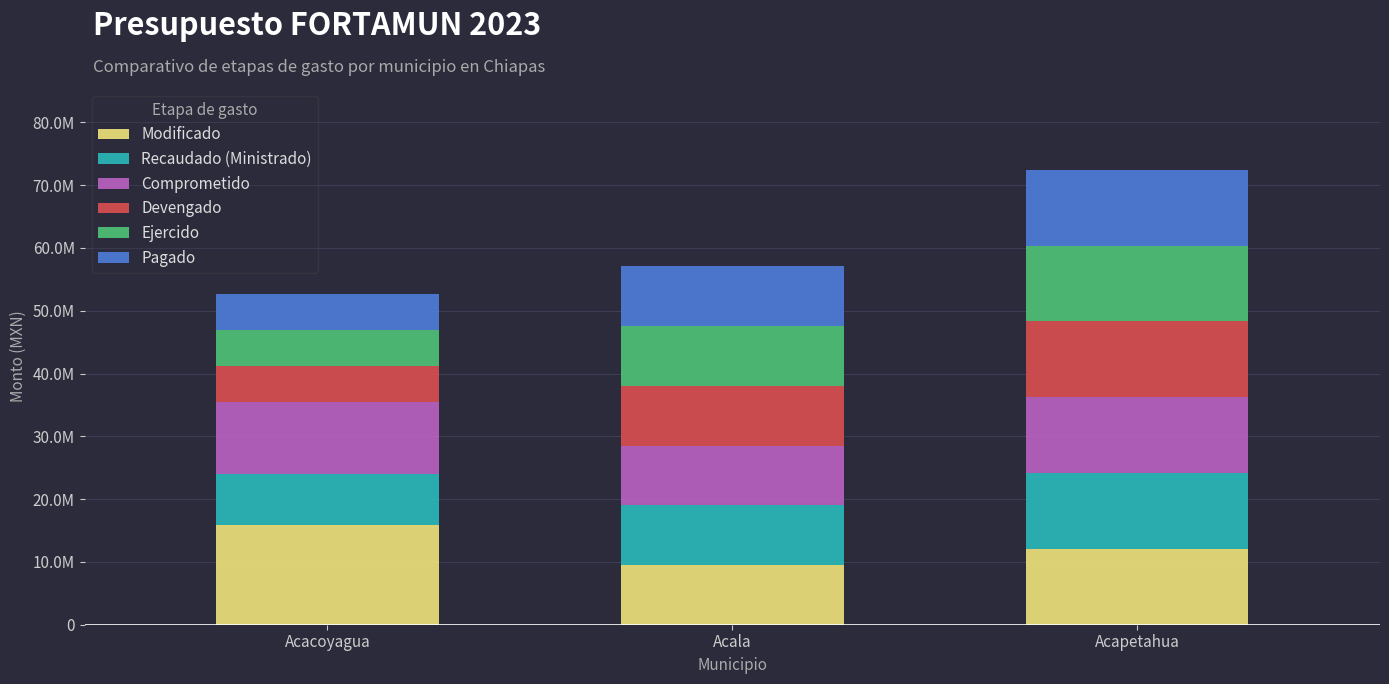

Are the bars horizontal?

No